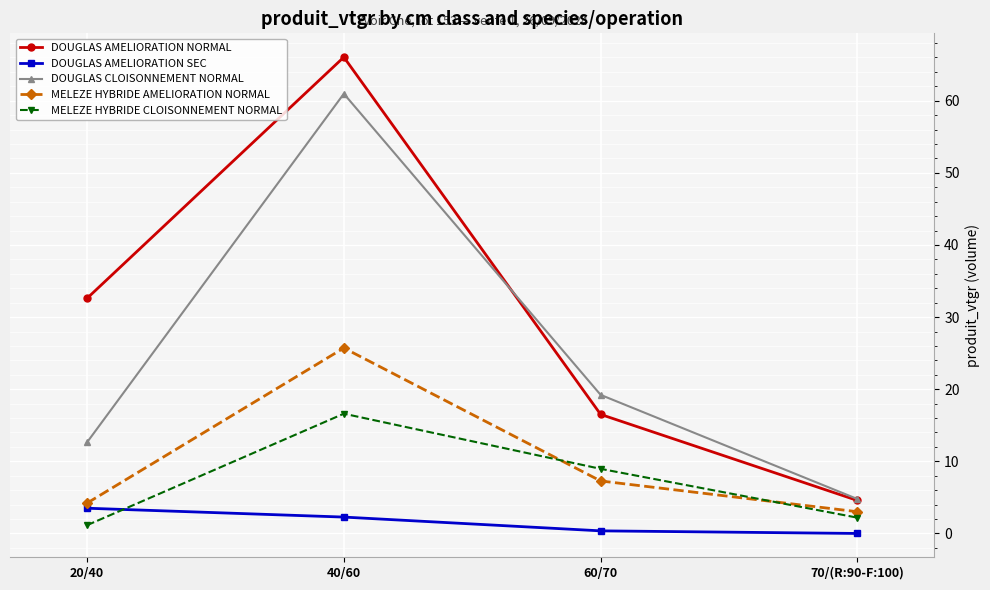

Which category has the lowest value in the DOUGLAS AMELIORATION NORMAL series?

70/(R:90-F:100)